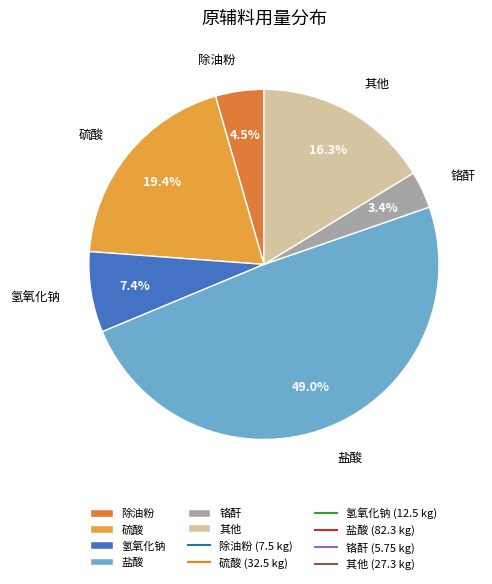

Which category has the smallest portion of the pie?

铬酐